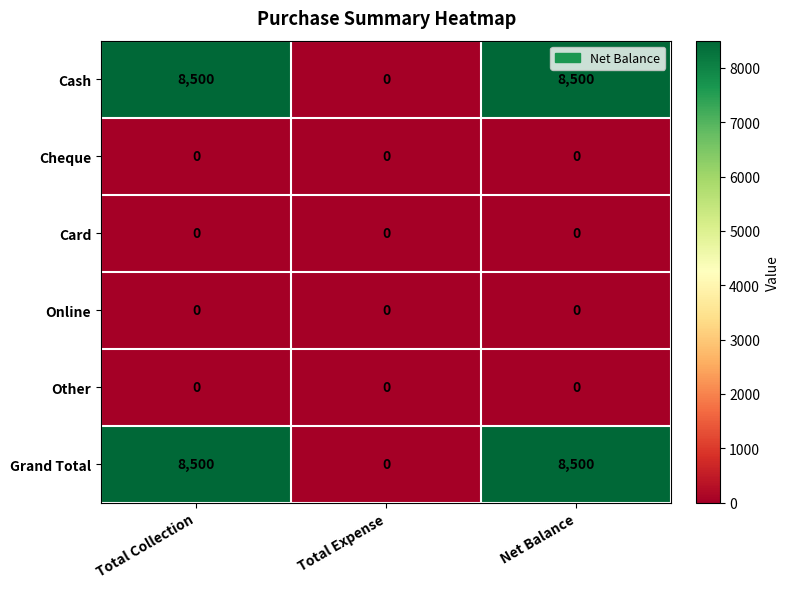

What is the spread (max minus min) of values at Total Collection?

8500